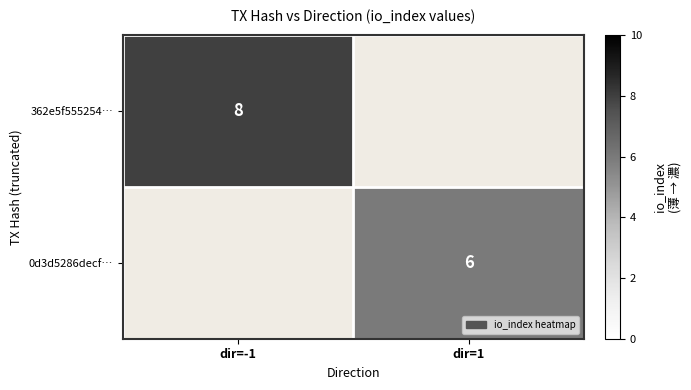

Is it true that 362e5f555254… equals 11.1 at dir=-1?

False